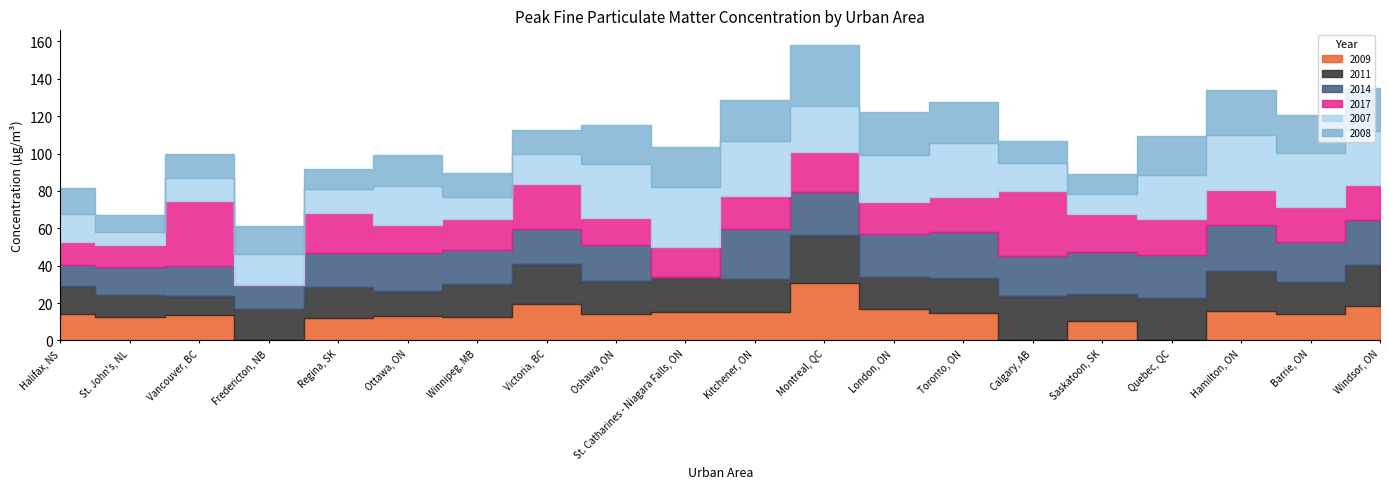

Where is the first local maximum for 2011?

Fredericton, NB